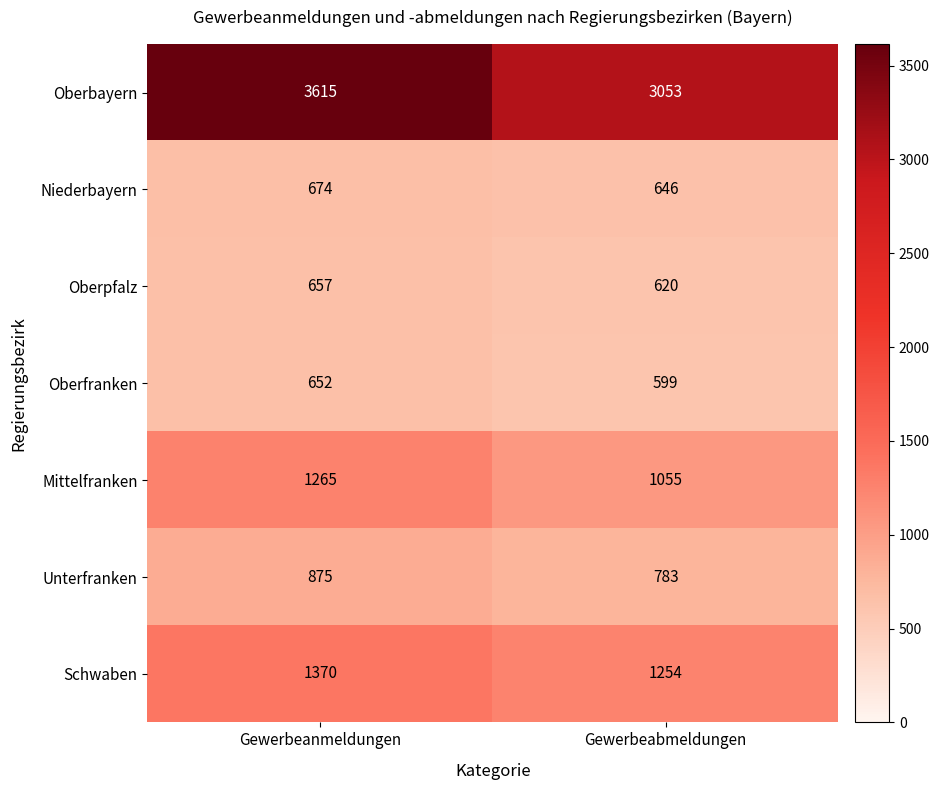

The value of Schwaben at Gewerbeabmeldungen is 2160. True or false?

False